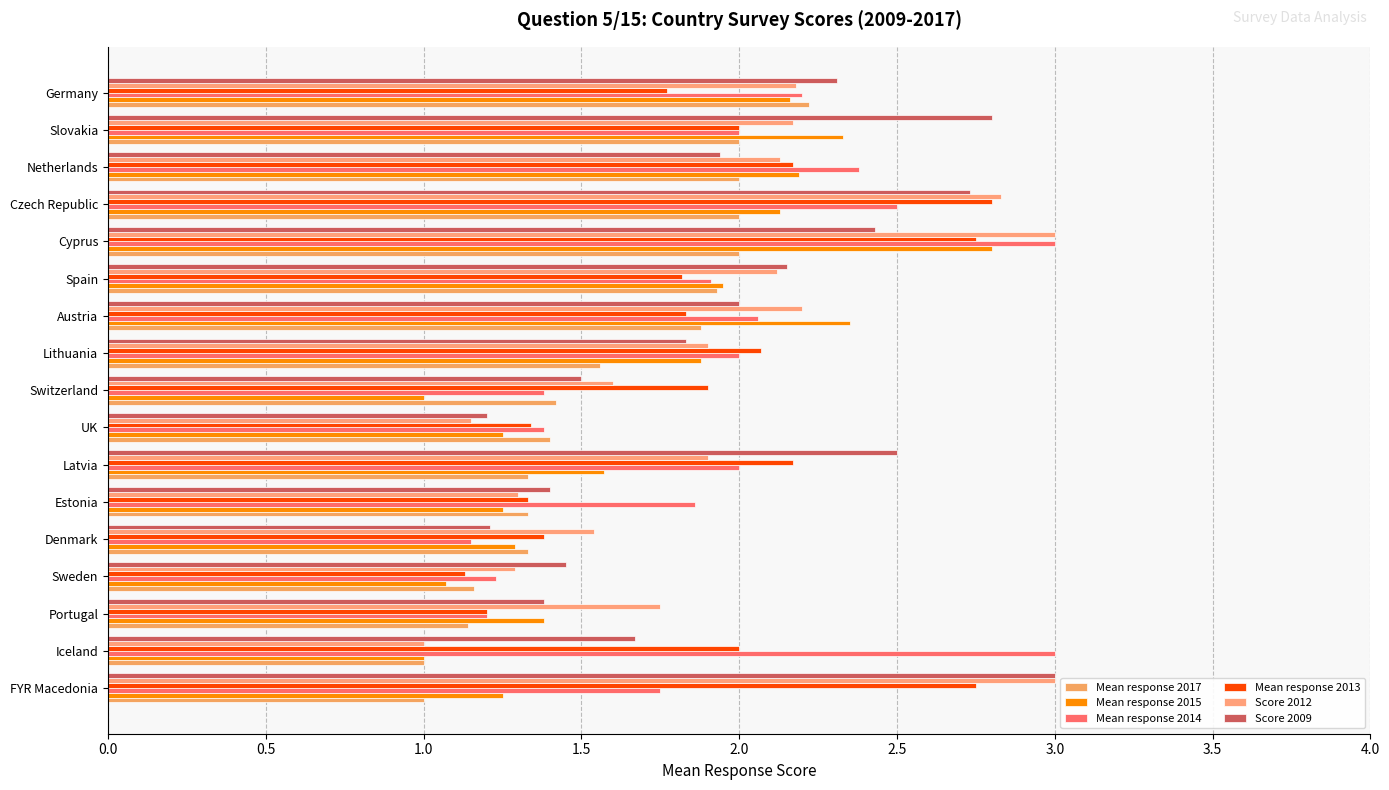

How many series are shown in this chart?

6